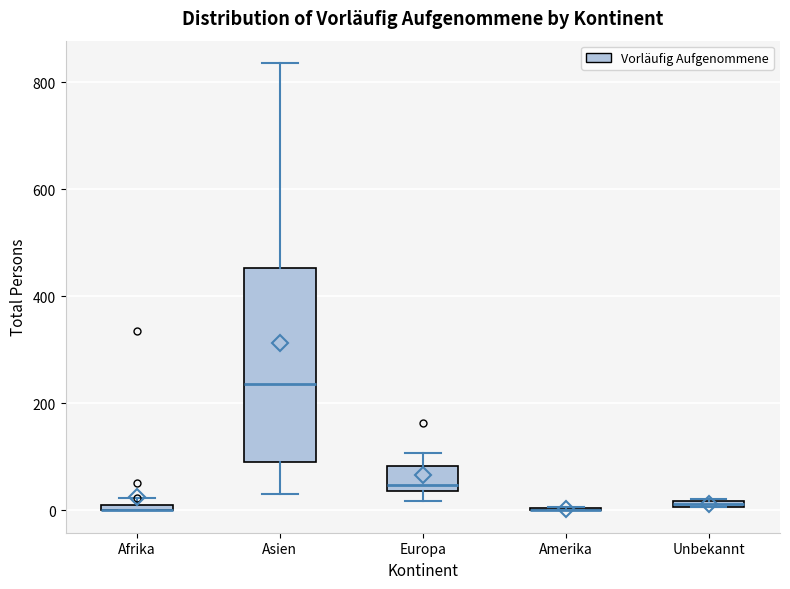

Where is the upper edge of the box for Asien on the y-axis? The values are not printed on the chart, so give them approximately, as read against the axis.

460